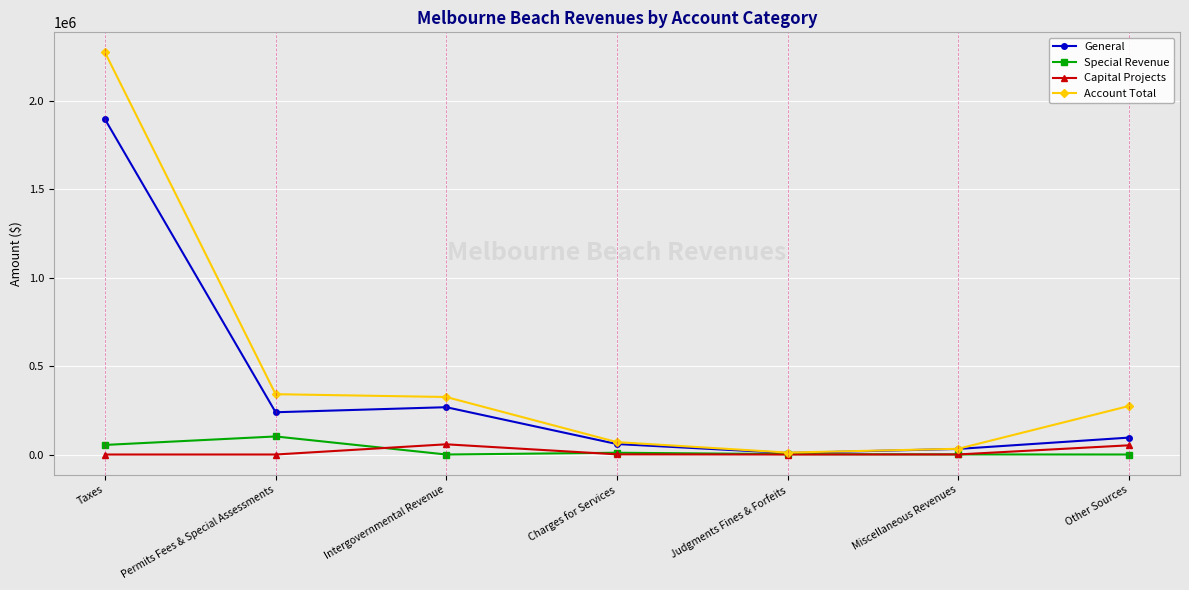

How many lines are shown in the chart?

4